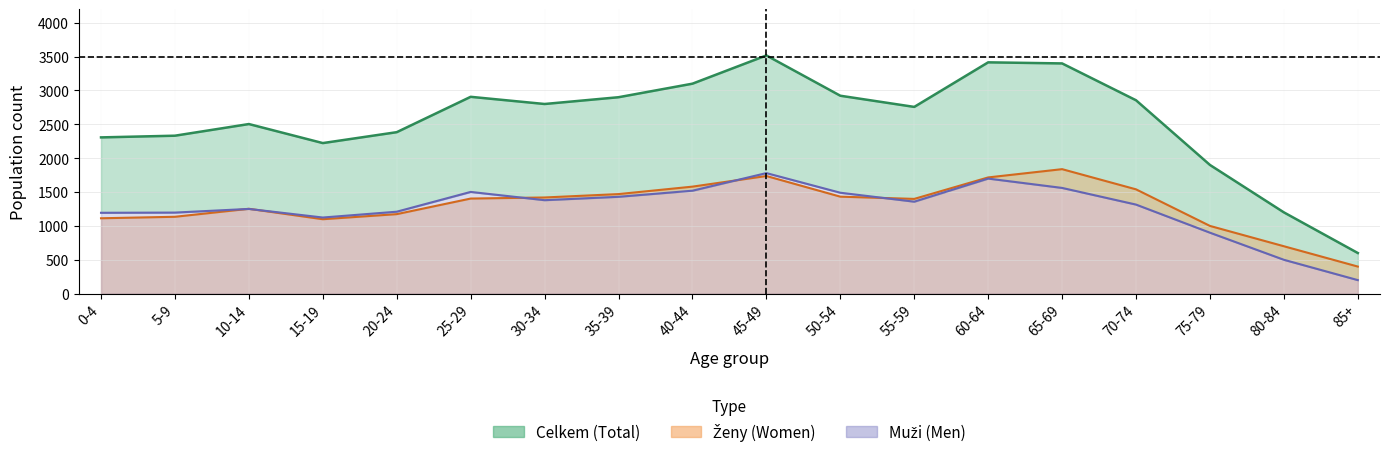

What is the difference between the maximum and minimum values in the Ženy series?

1438